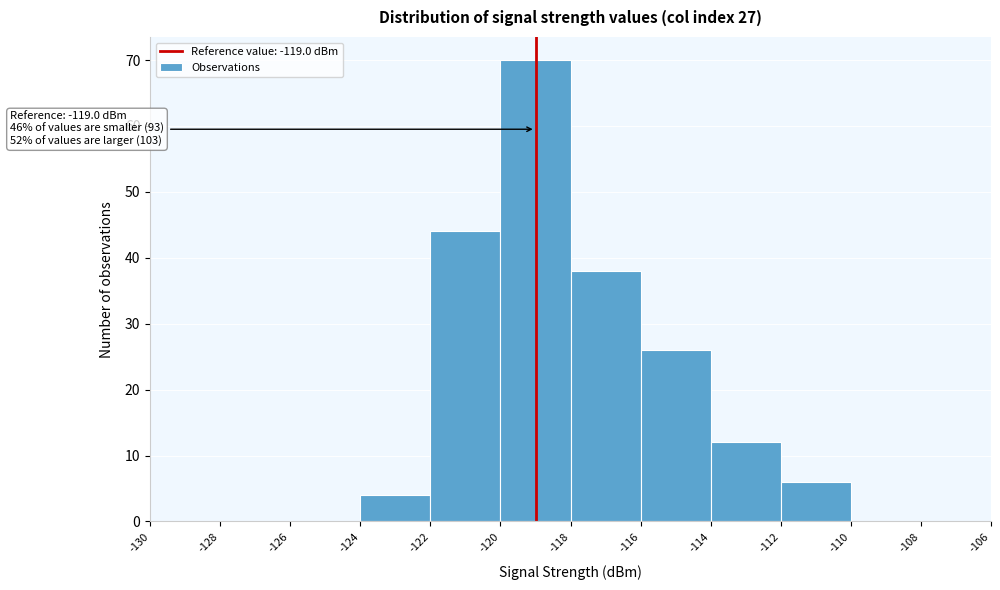

Which range on the x-axis has the tallest bar?

-120 to -118